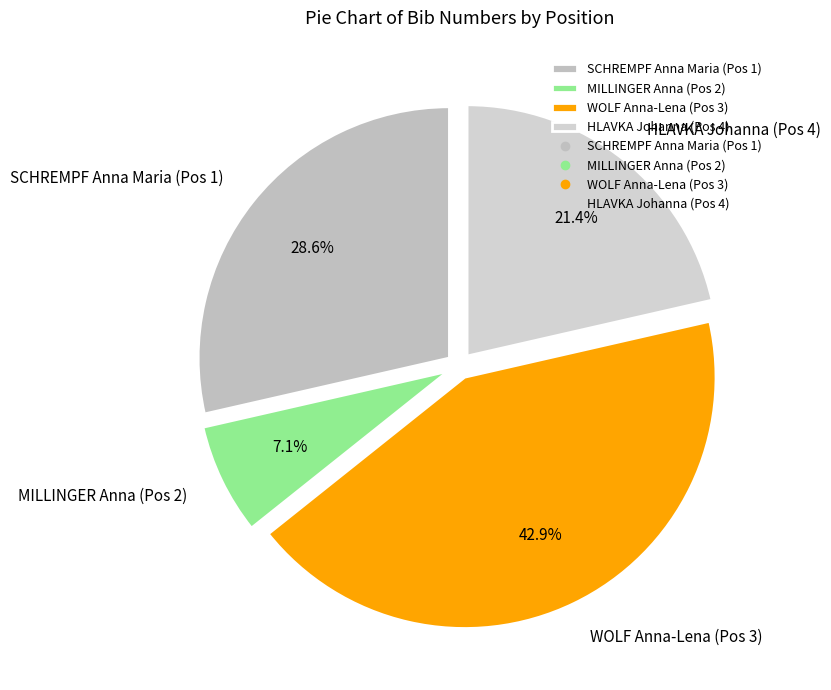

What percentage is the WOLF Anna-Lena (Pos 3) slice, to the nearest percent?

43%